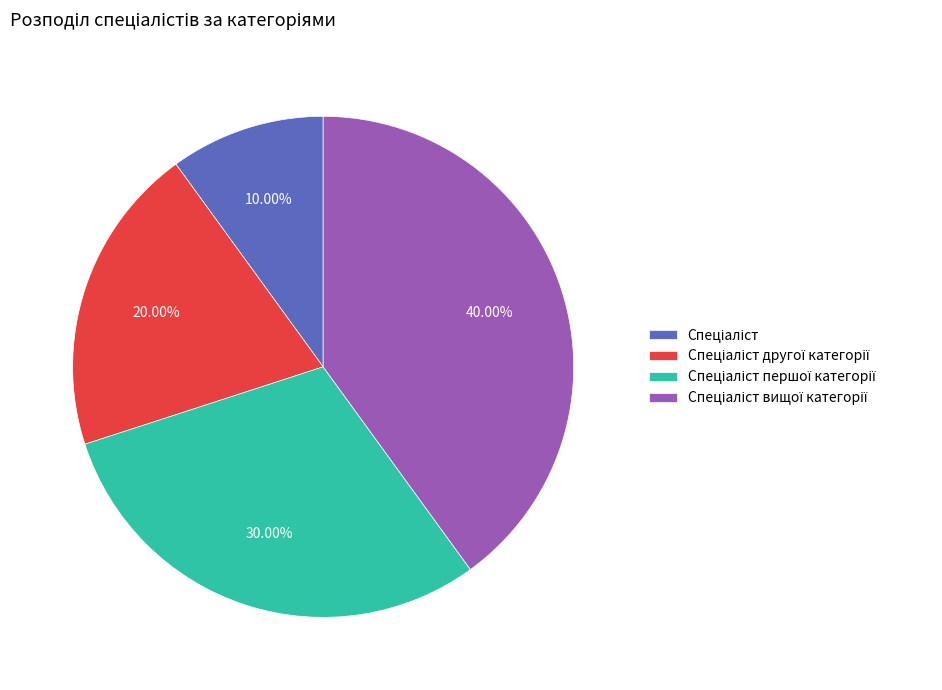

Count the number of slices in the pie.

4